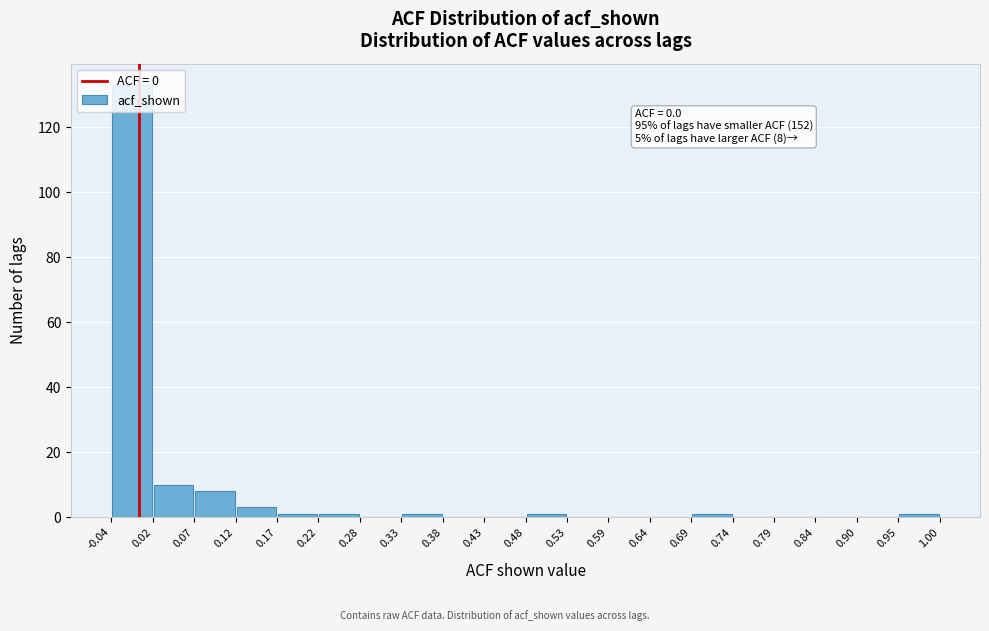

Which range on the x-axis has the tallest bar?

-0.04 to 0.02